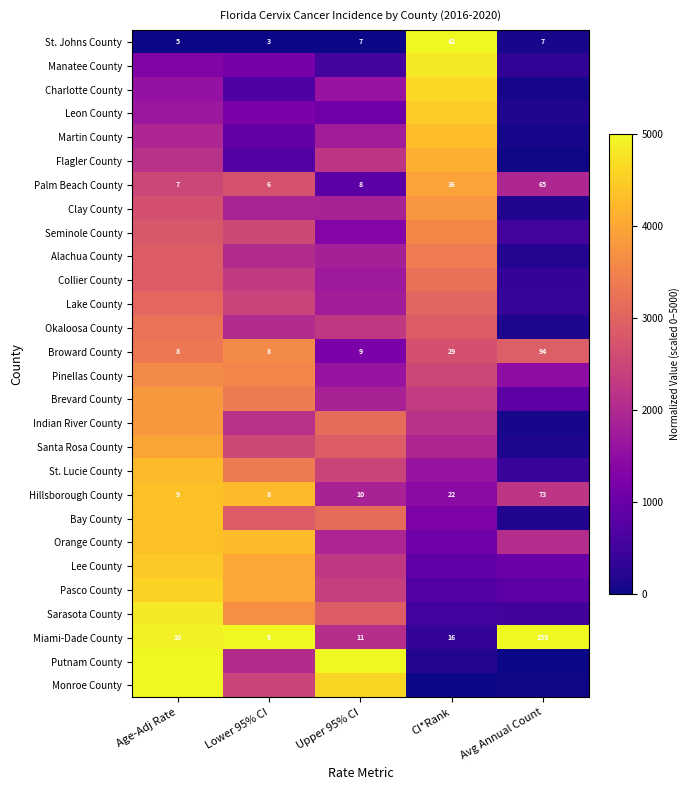

Which category has the highest value across all series?

CI*Rank